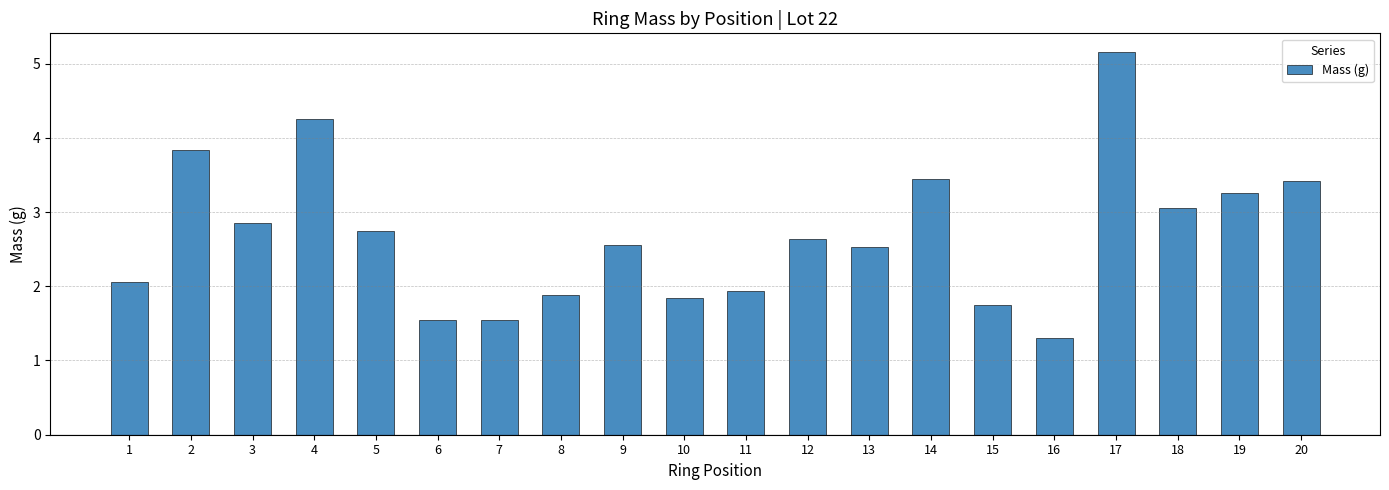

What is the value of the 6th bar from the left?

1.5